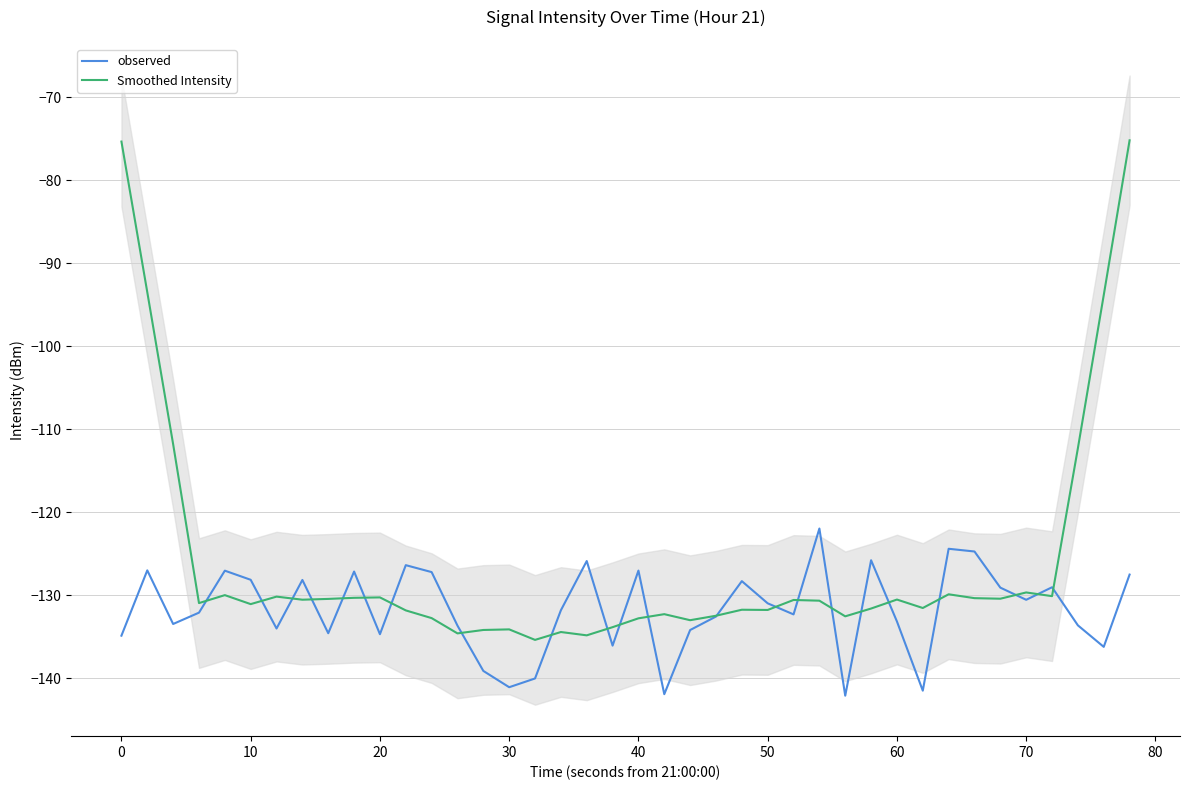

At which label does Smoothed Intensity first exceed -130?

0